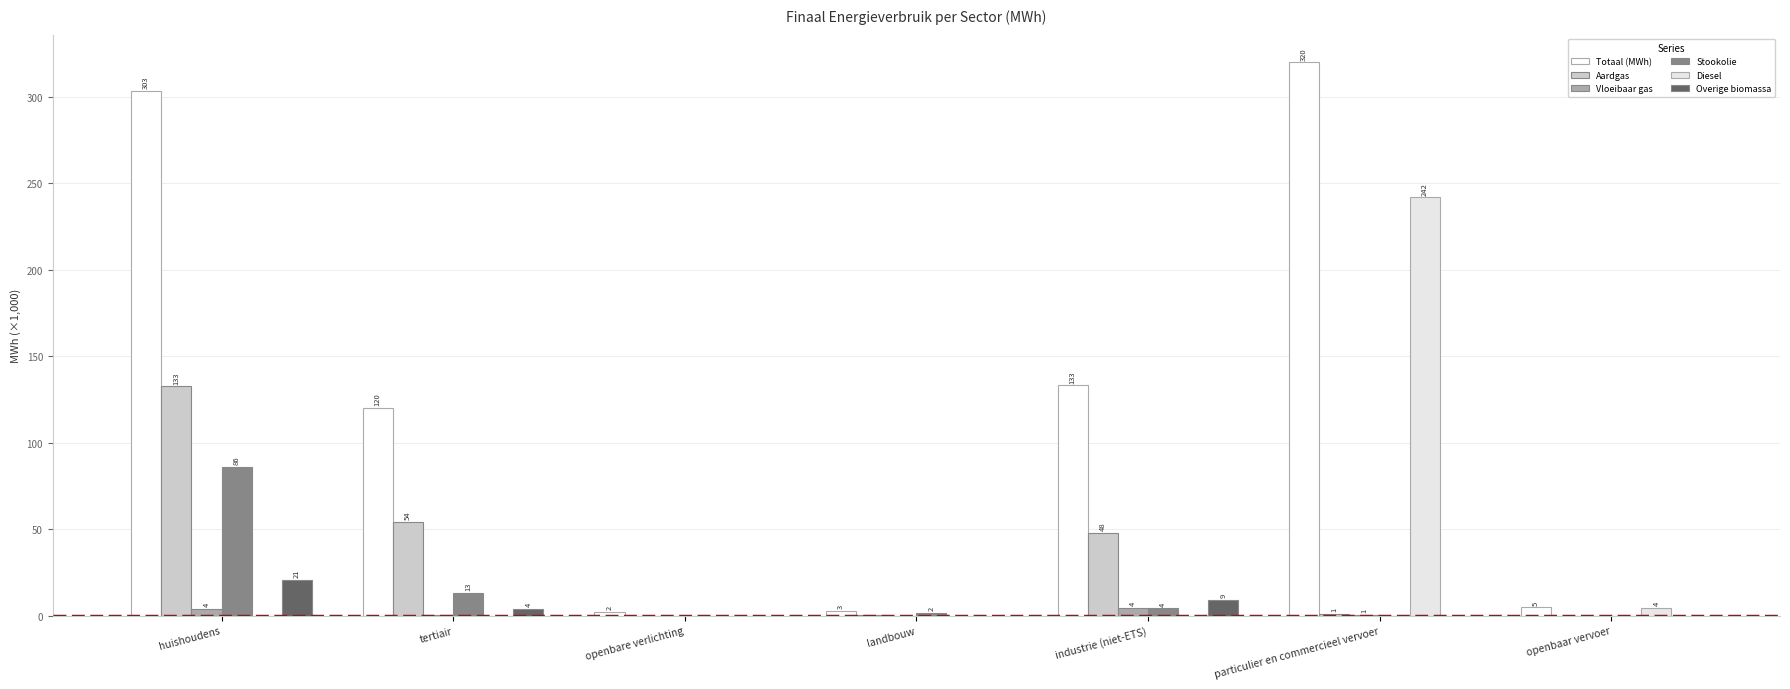

Rank the series by their maximum value, from highest to lowest.

Totaal (MWh), Diesel, Aardgas, Stookolie, Overige biomassa, Vloeibaar gas